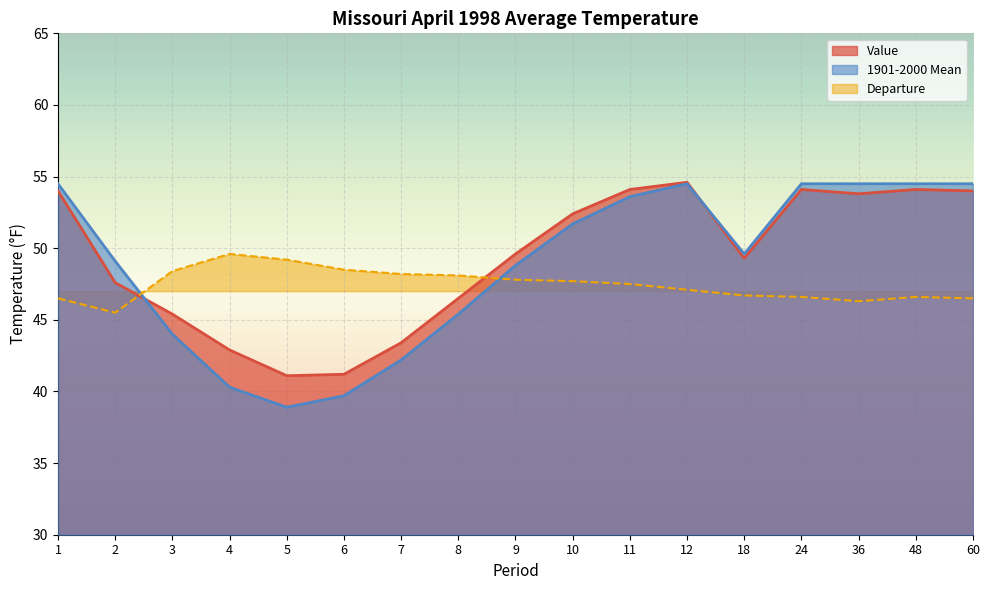

Reading left to right, extract all data points from this chart.

Value: 1=54.0	2=47.6	3=45.4	4=42.9	5=41.1	6=41.2	7=43.4	8=46.5	9=49.6	10=52.4	11=54.1	12=54.6	18=49.3	24=54.1	36=53.8	48=54.1	60=54.0
1901-2000 Mean: 1=54.5	2=49.1	3=44.0	4=40.3	5=38.9	6=39.7	7=42.2	8=45.4	9=48.8	10=51.7	11=53.6	12=54.5	18=49.6	24=54.5	36=54.5	48=54.5	60=54.5
Departure: 1=46.5	2=45.5	3=48.4	4=49.6	5=49.2	6=48.5	7=48.2	8=48.1	9=47.8	10=47.7	11=47.5	12=47.1	18=46.7	24=46.6	36=46.3	48=46.6	60=46.5